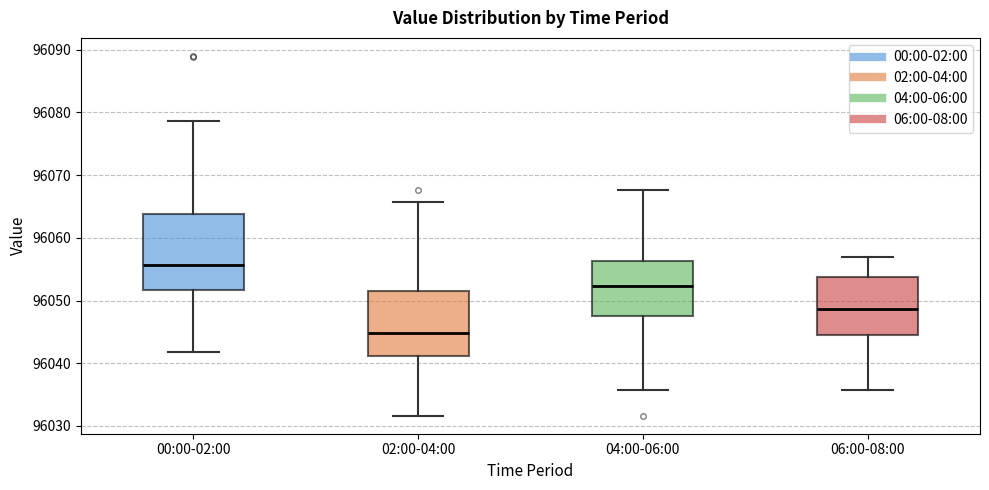

Reading left to right, read every box against the y-axis: the position of its median line, the range the box covers, and the ends of its whiskers. The values are not printed on the chart, so give them approximately, as read against the axis.

00:00-02:00: median 96056, box 96052 to 96064, whiskers 96042 to 96079
02:00-04:00: median 96045, box 96041 to 96052, whiskers 96032 to 96066
04:00-06:00: median 96052, box 96047 to 96056, whiskers 96036 to 96068
06:00-08:00: median 96049, box 96045 to 96054, whiskers 96036 to 96057